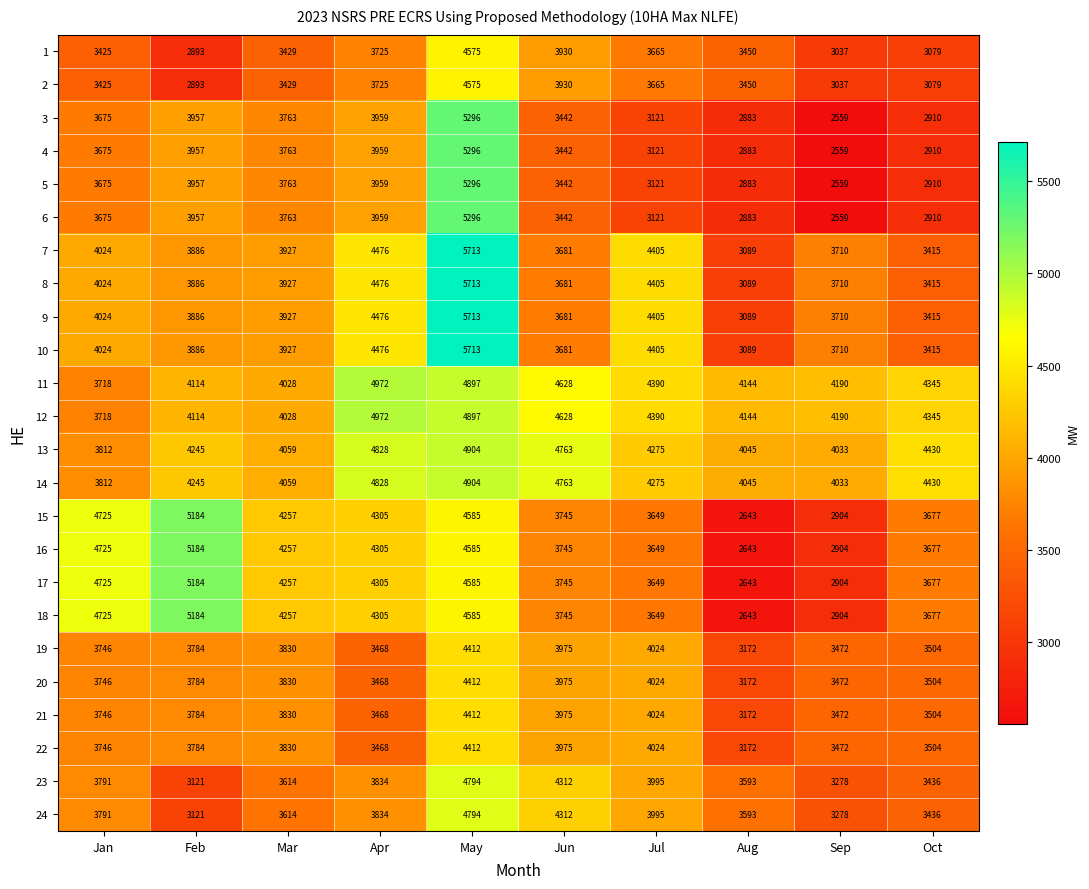

At how many categories does at least one series exceed 4950?

3